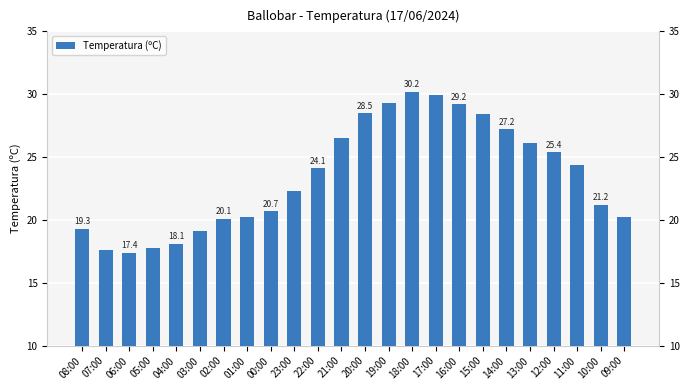

At which category does the chart reach its minimum across all series?

06:00